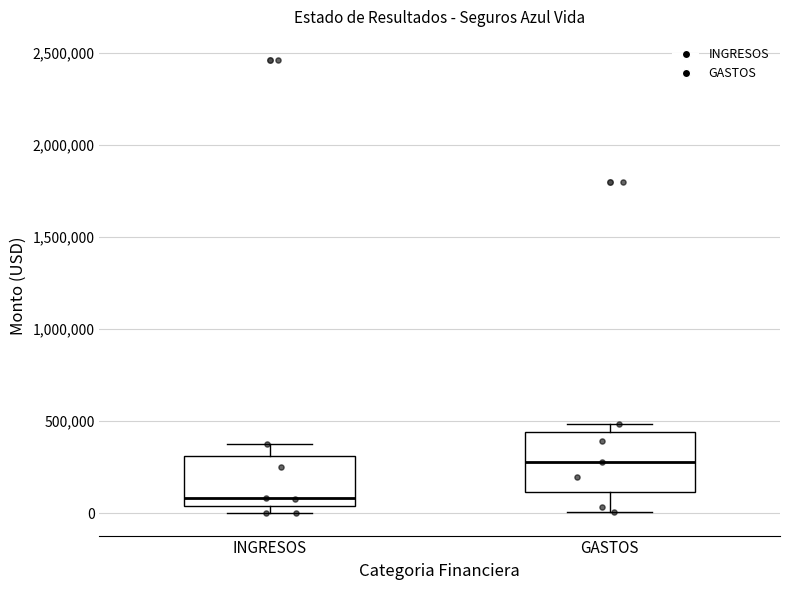

Which box has the highest median line?

GASTOS